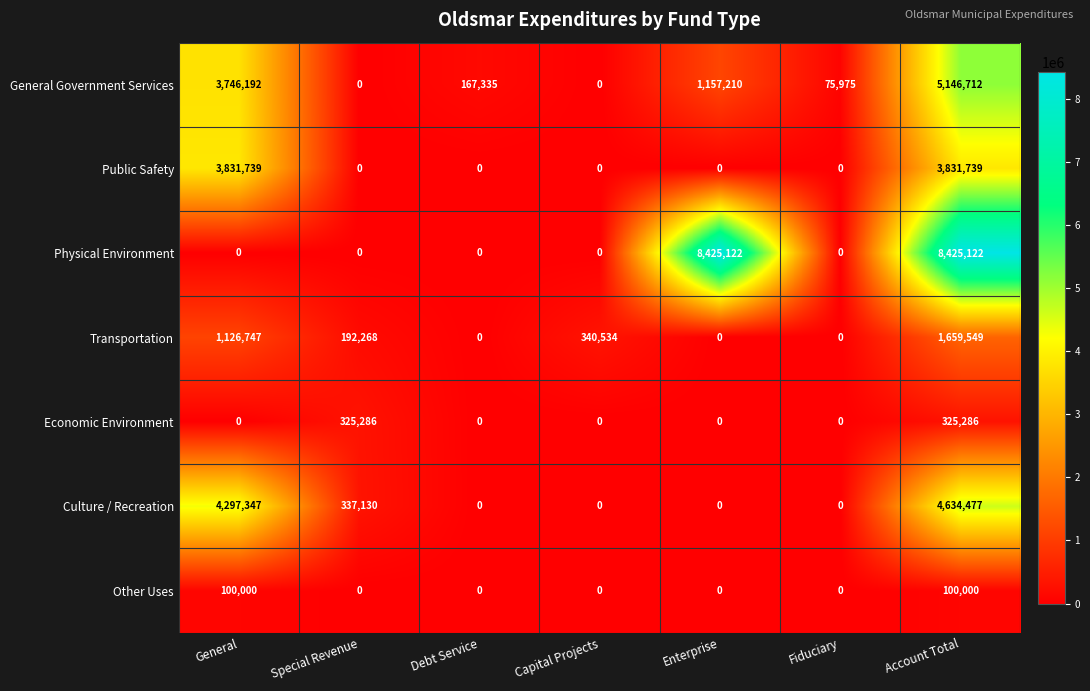

Which series has the largest total across all categories?

Physical Environment